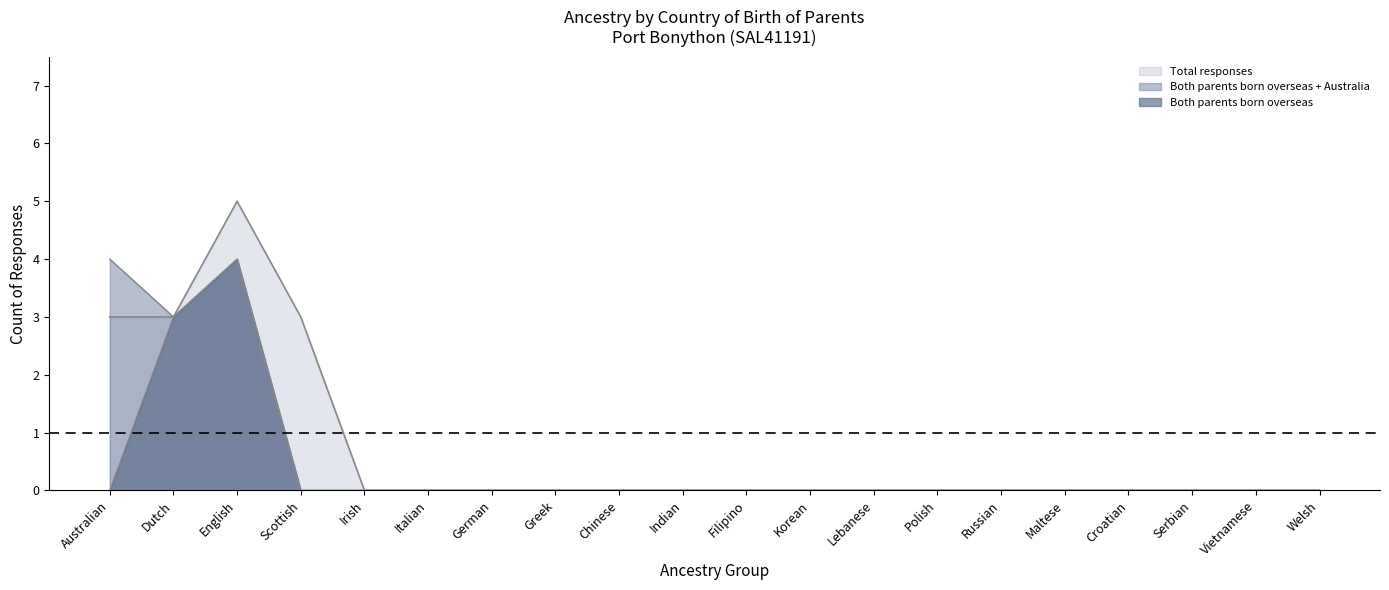

What value does the Total responses series have at English?

5